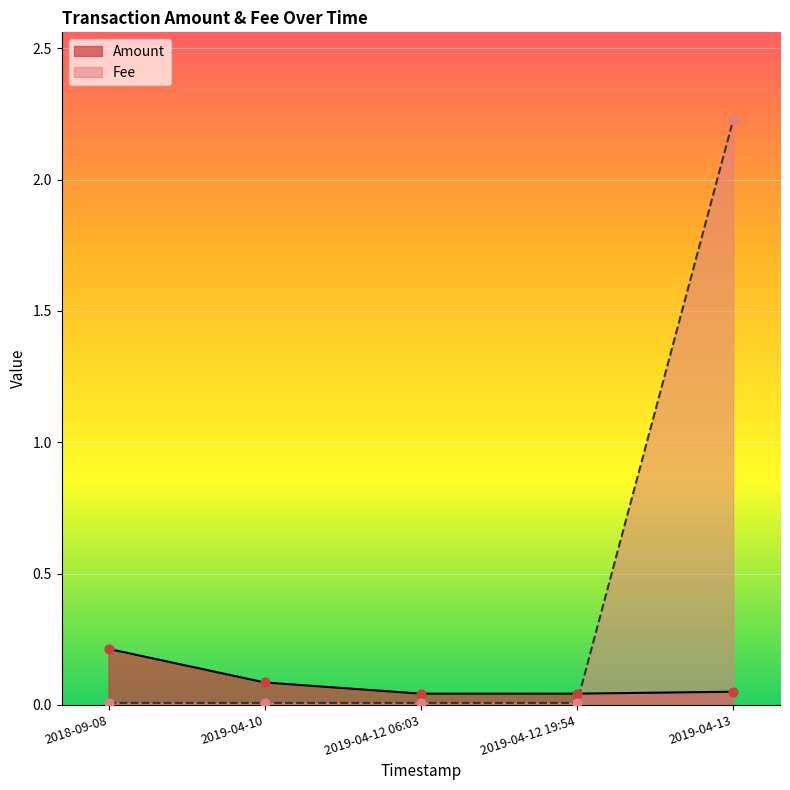

At which category is the sum across all series the highest?

2019-04-13